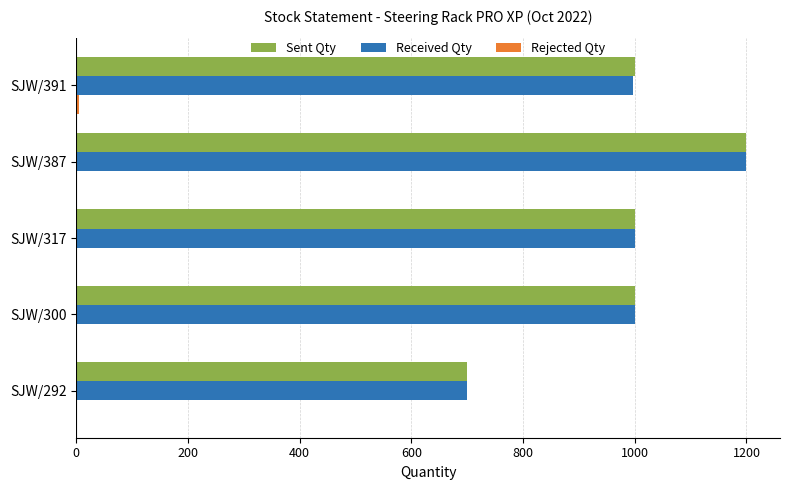

What is the greatest value displayed?

1200